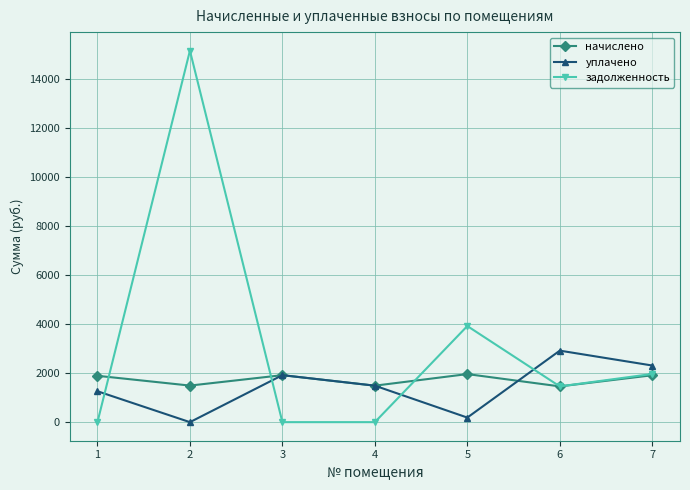

What is the value of the уплачено point at the 1st from the left?

1261.1